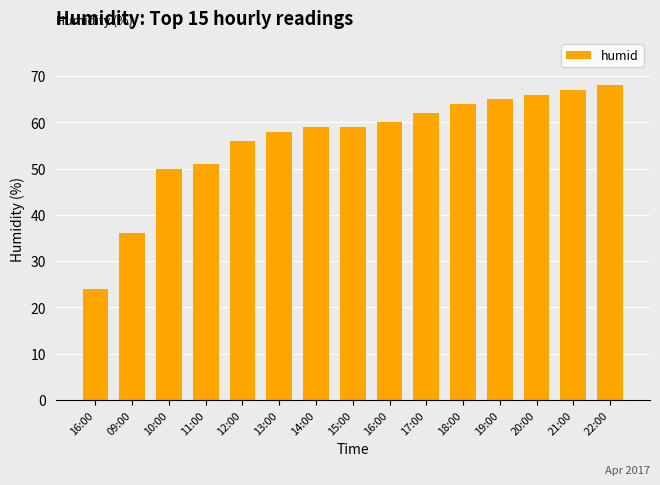

How many categories are shown in the chart?

15